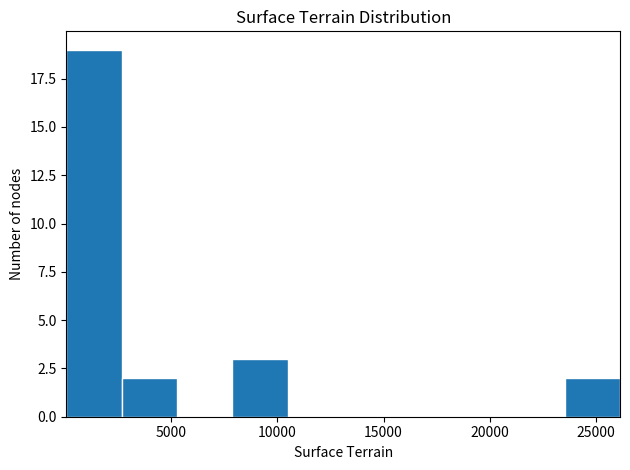

Reading left to right, list every bar in this chart as the range it spans on the x-axis followed by its height. Neither the bar edges nor the heights are printed on the chart, so give them approximately, as read against the axes.

0 to 2500: 19
2500 to 5500: 2
5500 to 8000: 0
8000 to 10500: 3
10500 to 13000: 0
13000 to 15500: 0
15500 to 18500: 0
18500 to 21000: 0
21000 to 23500: 0
23500 to 26000: 2